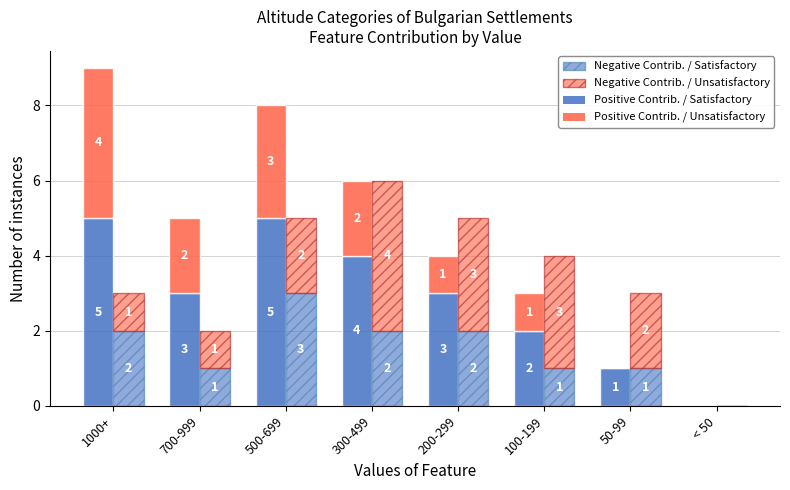

The Negative Contrib. / Unsatisfactory series shows 4 at 300-499. True or false?

True